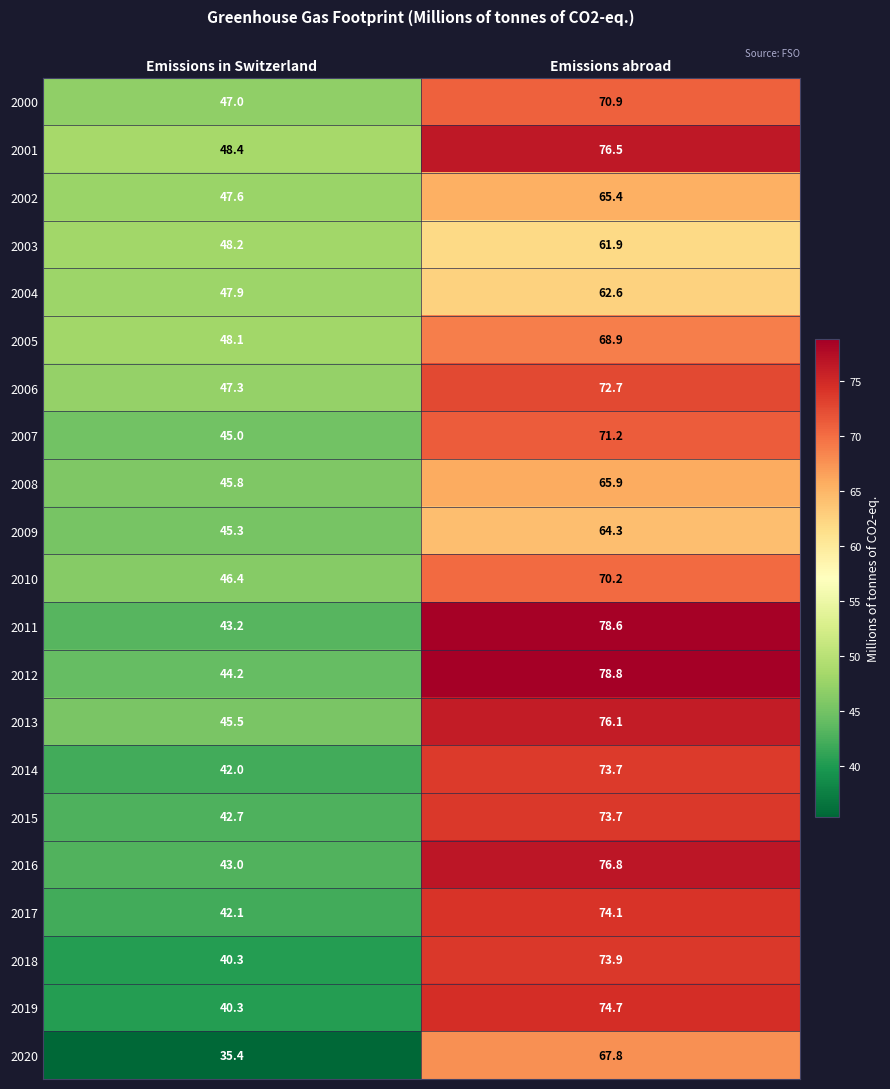

What is the difference between the highest and lowest values at Emissions abroad?

16.9